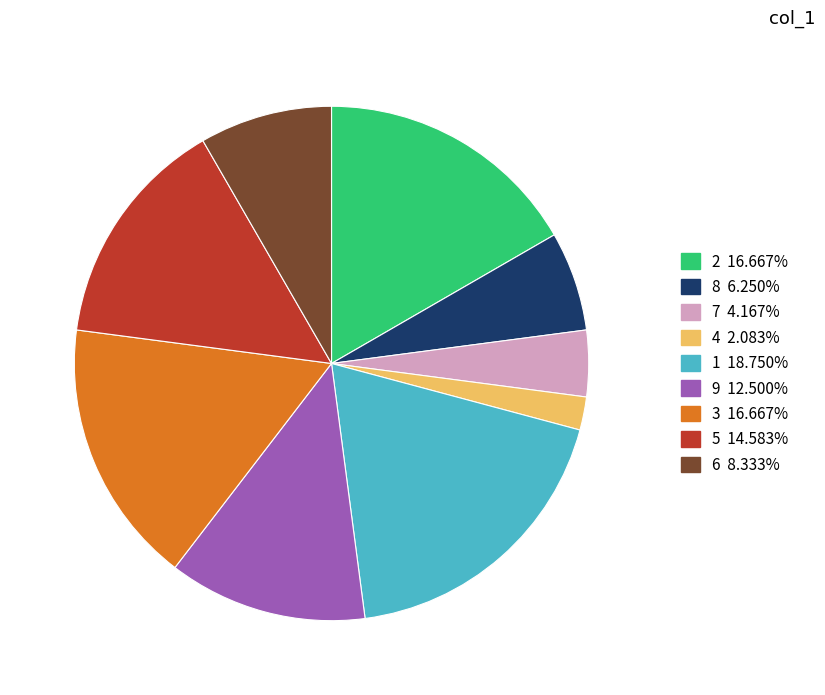

What is the largest slice in the pie chart?

1